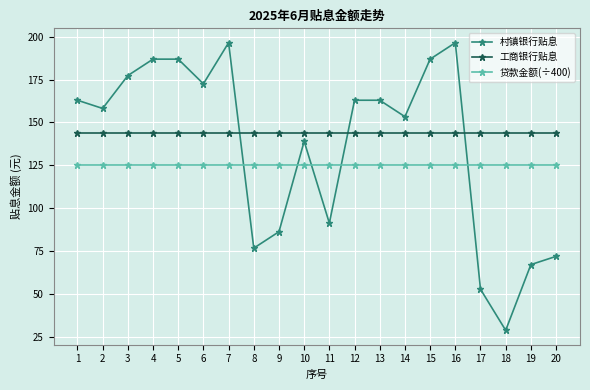

What is the value of the 贷款金额(÷400) point at the 2nd from the left?

125.0